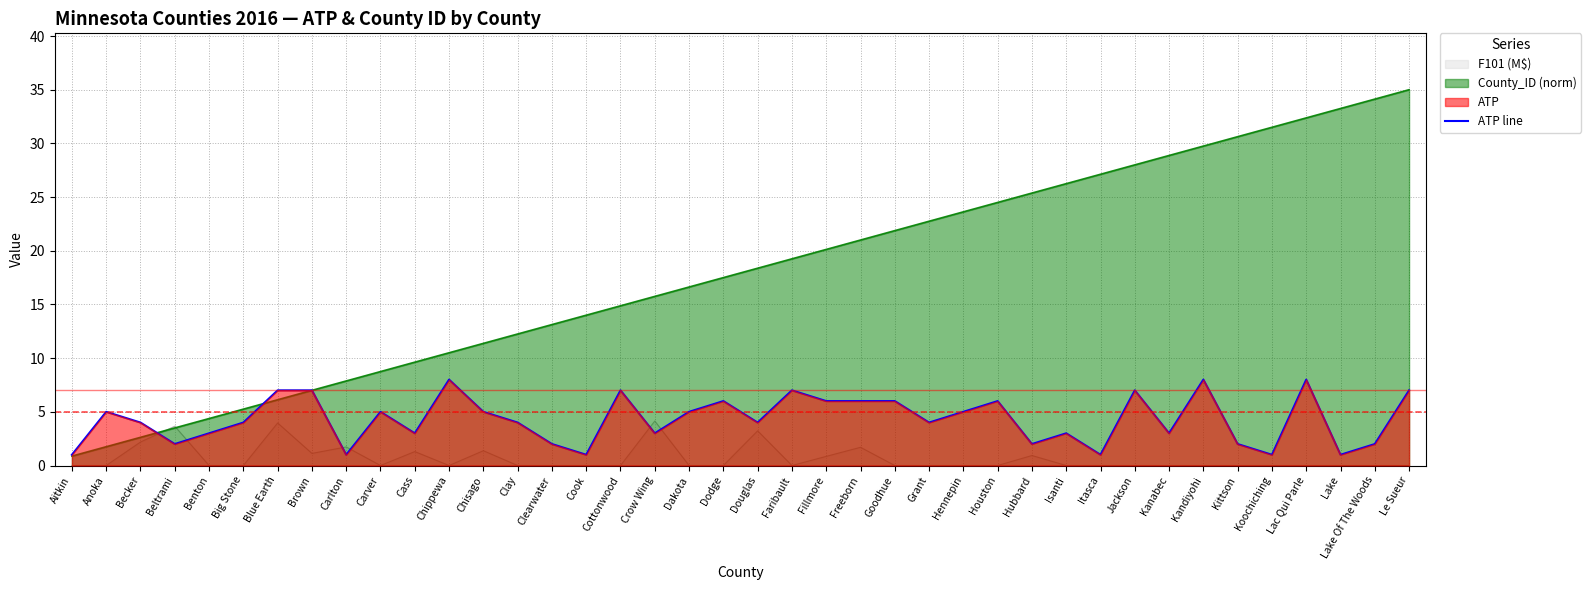

What is the value of the 25th point from the left?

6